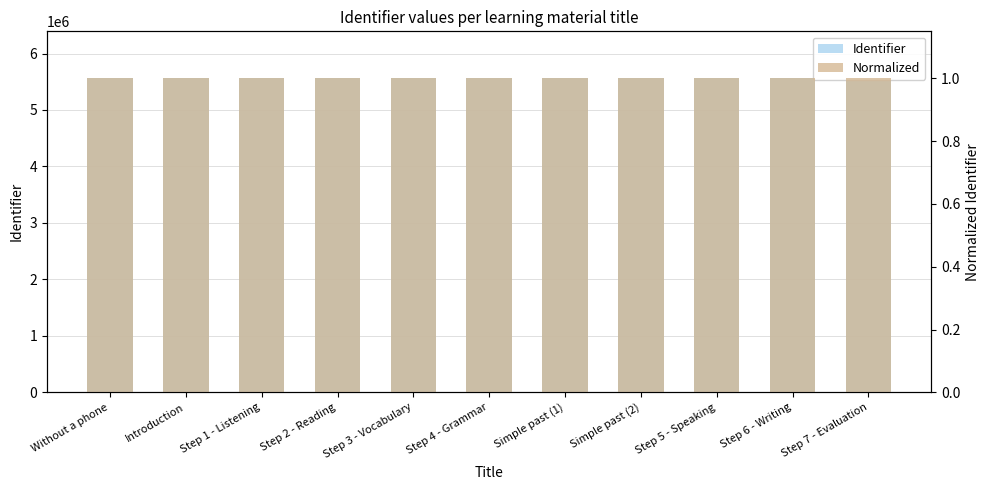

List the series in order of their peak value, lowest first.

Normalized, Identifier